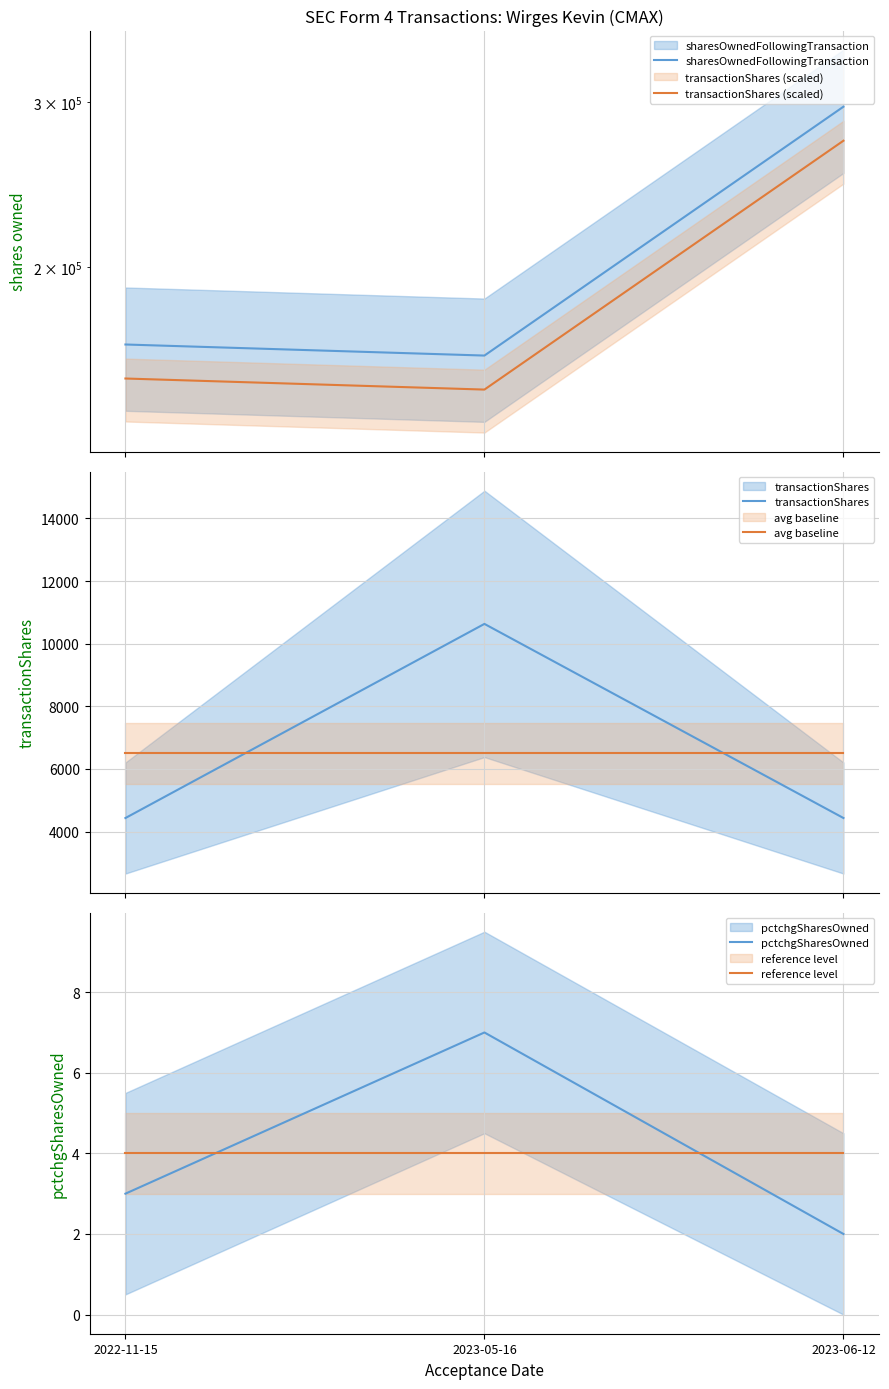

True or false: sharesOwnedFollowingTransaction has a value of 278982.9 at 2022-11-15.

False